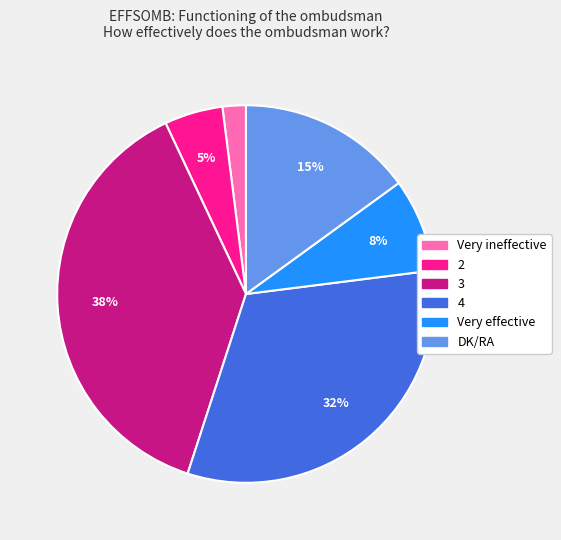

Which has a higher value, 3 or DK/RA?

3